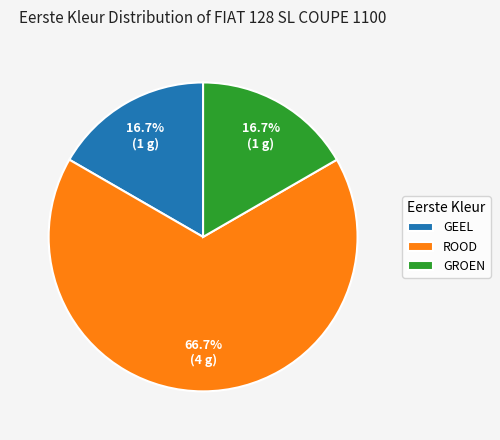

To the nearest percent, what is the difference between the largest and smallest slice percentages?

50%